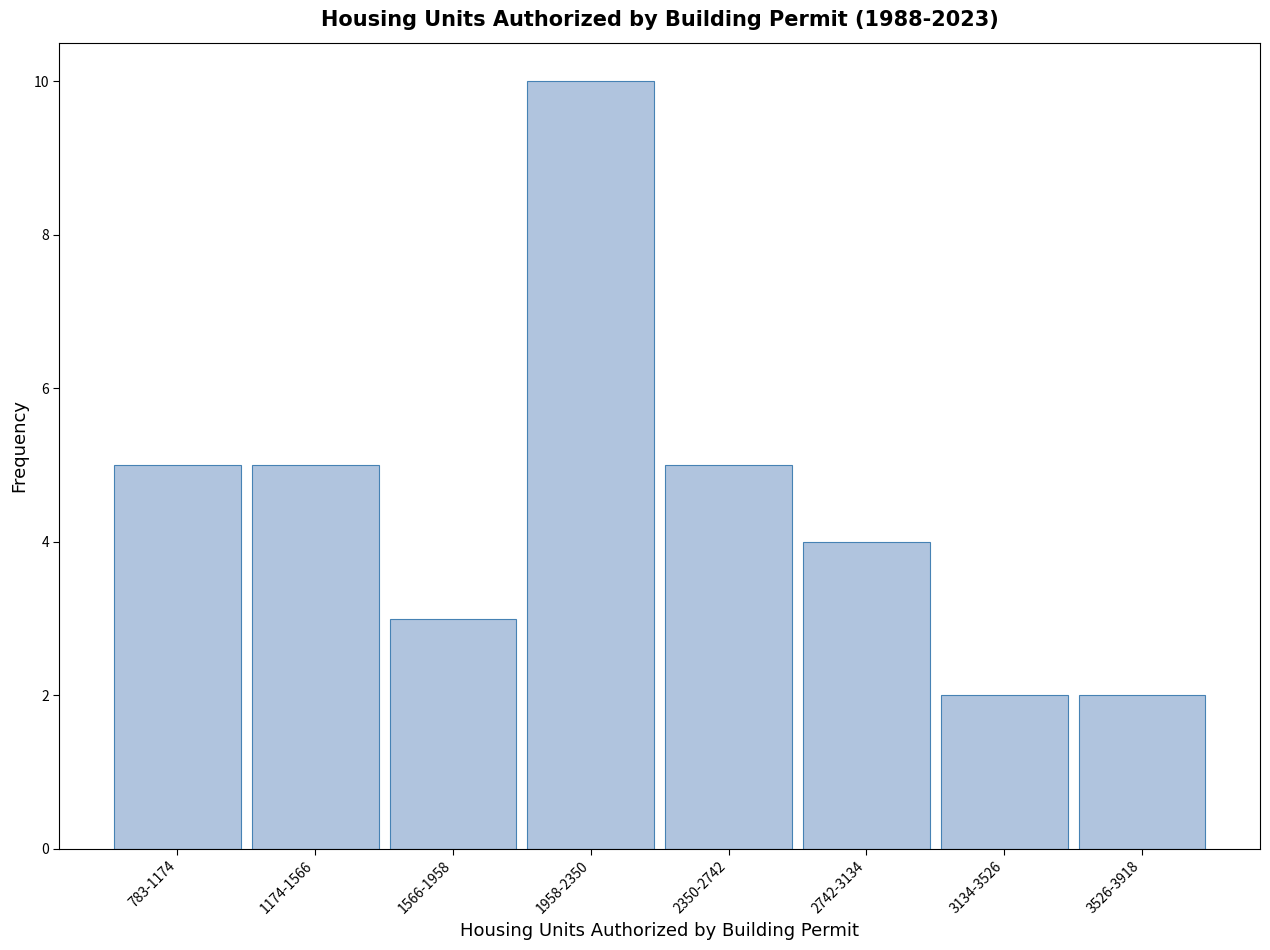

Reading left to right, transcribe all the data shown in this chart.

5	5	3	10	5	4	2	2